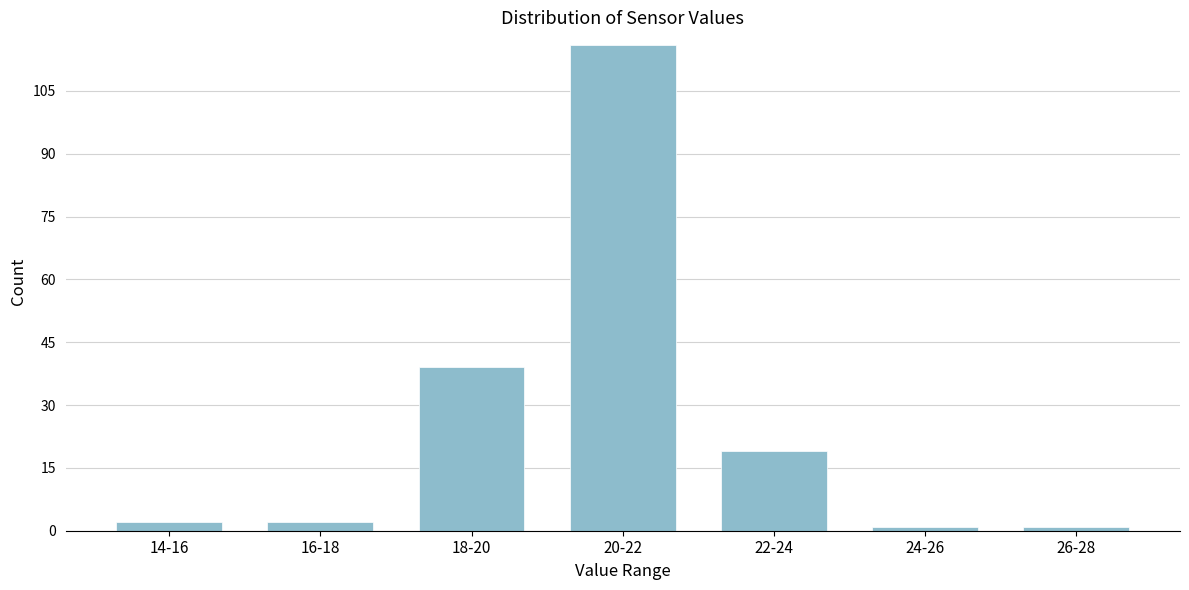

Reading right to left, extract all data points from this chart.

26-28=1	24-26=1	22-24=19	20-22=116	18-20=39	16-18=2	14-16=2